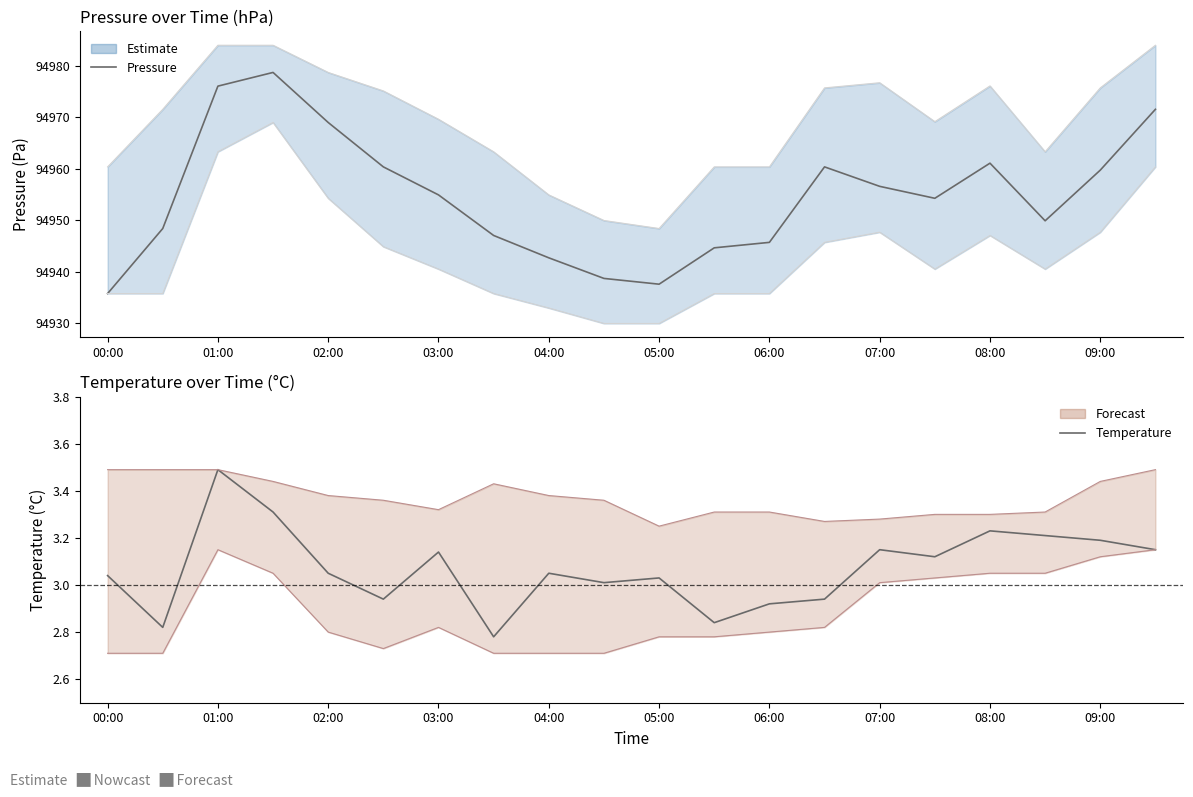

Which series has the widest spread of values?

Pressure